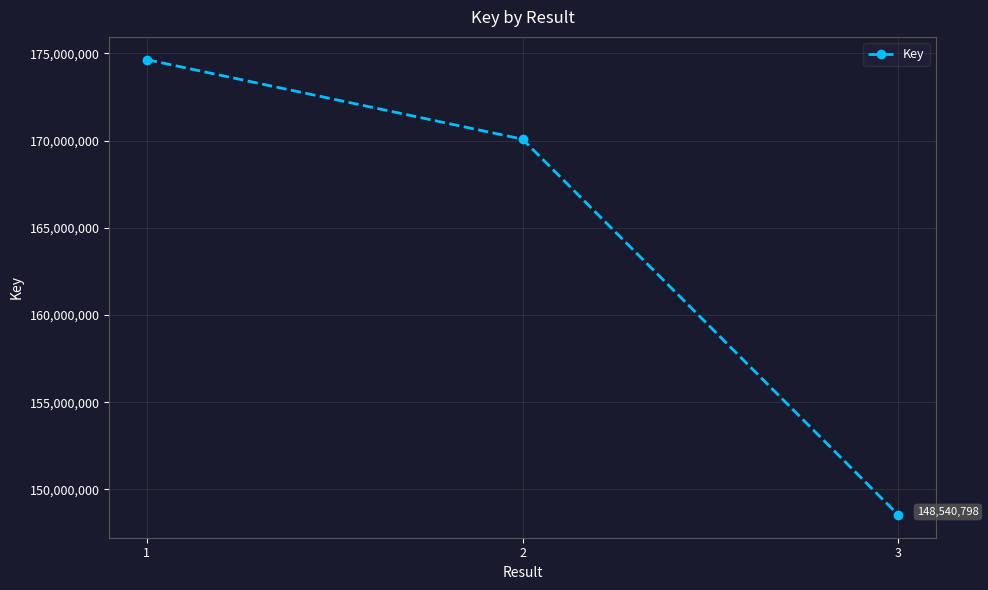

At which label is the value closest to 161588250?

2